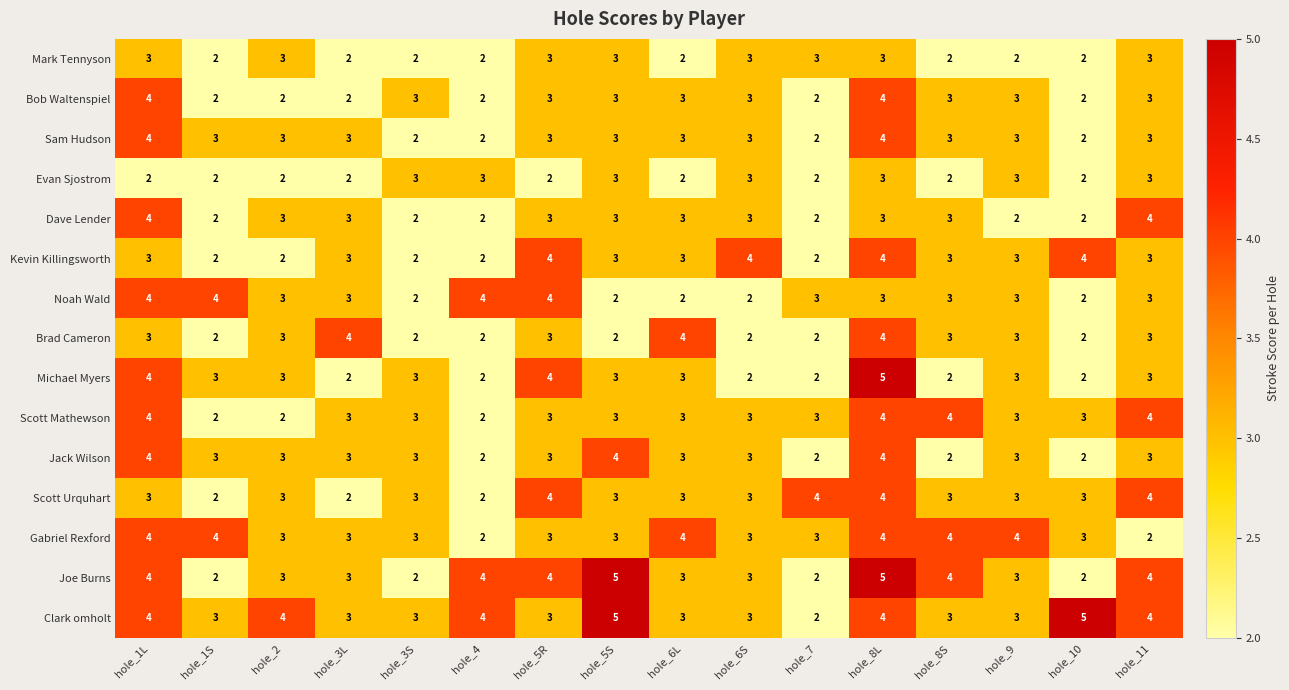

Count the Sam Hudson values in the range 3 to 4.

12